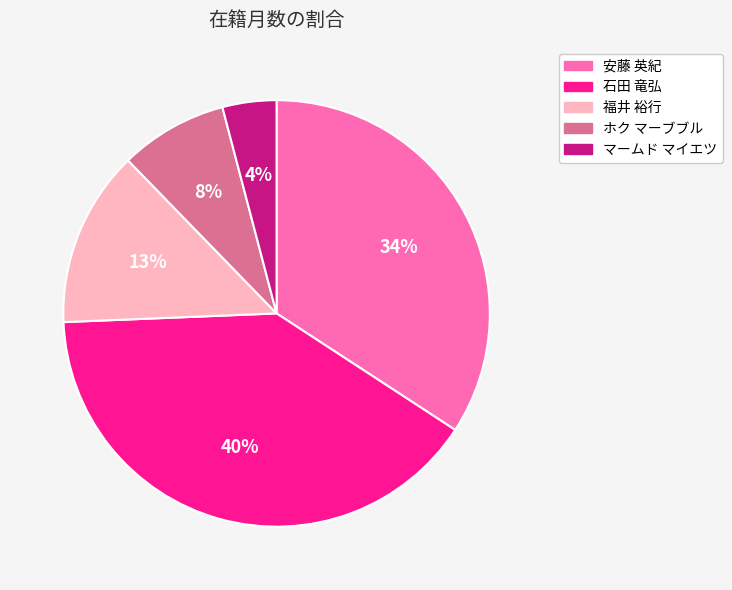

Rank the categories by value from highest to lowest.

石田 竜弘, 安藤 英紀, 福井 裕行, ホク マーブブル, マームド マイエツ